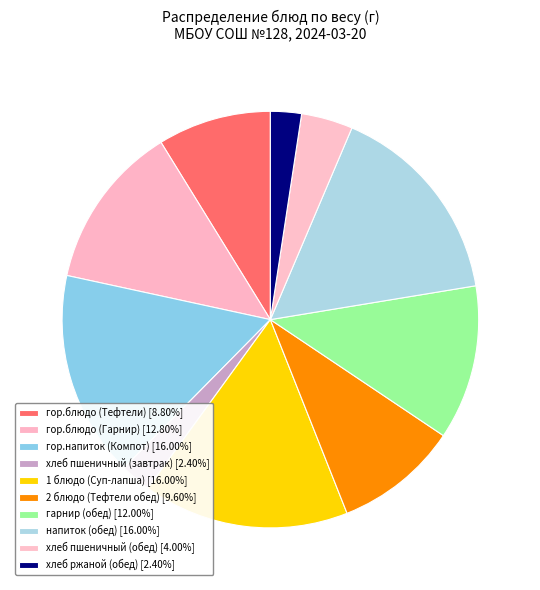

To the nearest percent, what is the combined percentage of хлеб пшеничный (обед) and 1 блюдо (Суп-лапша)?

20%